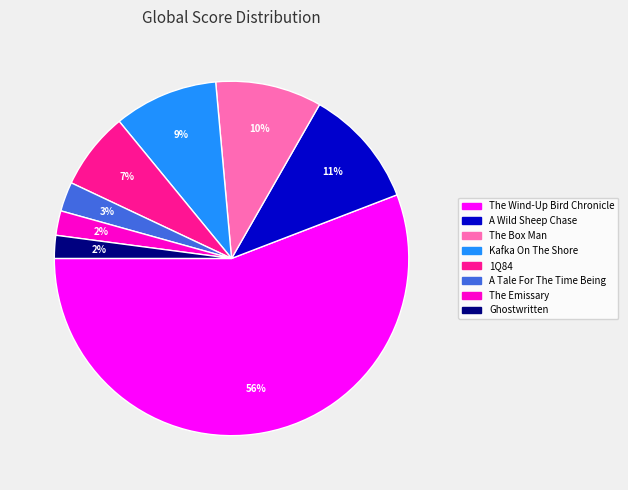

Between Ghostwritten and Kafka On The Shore, which is larger?

Kafka On The Shore